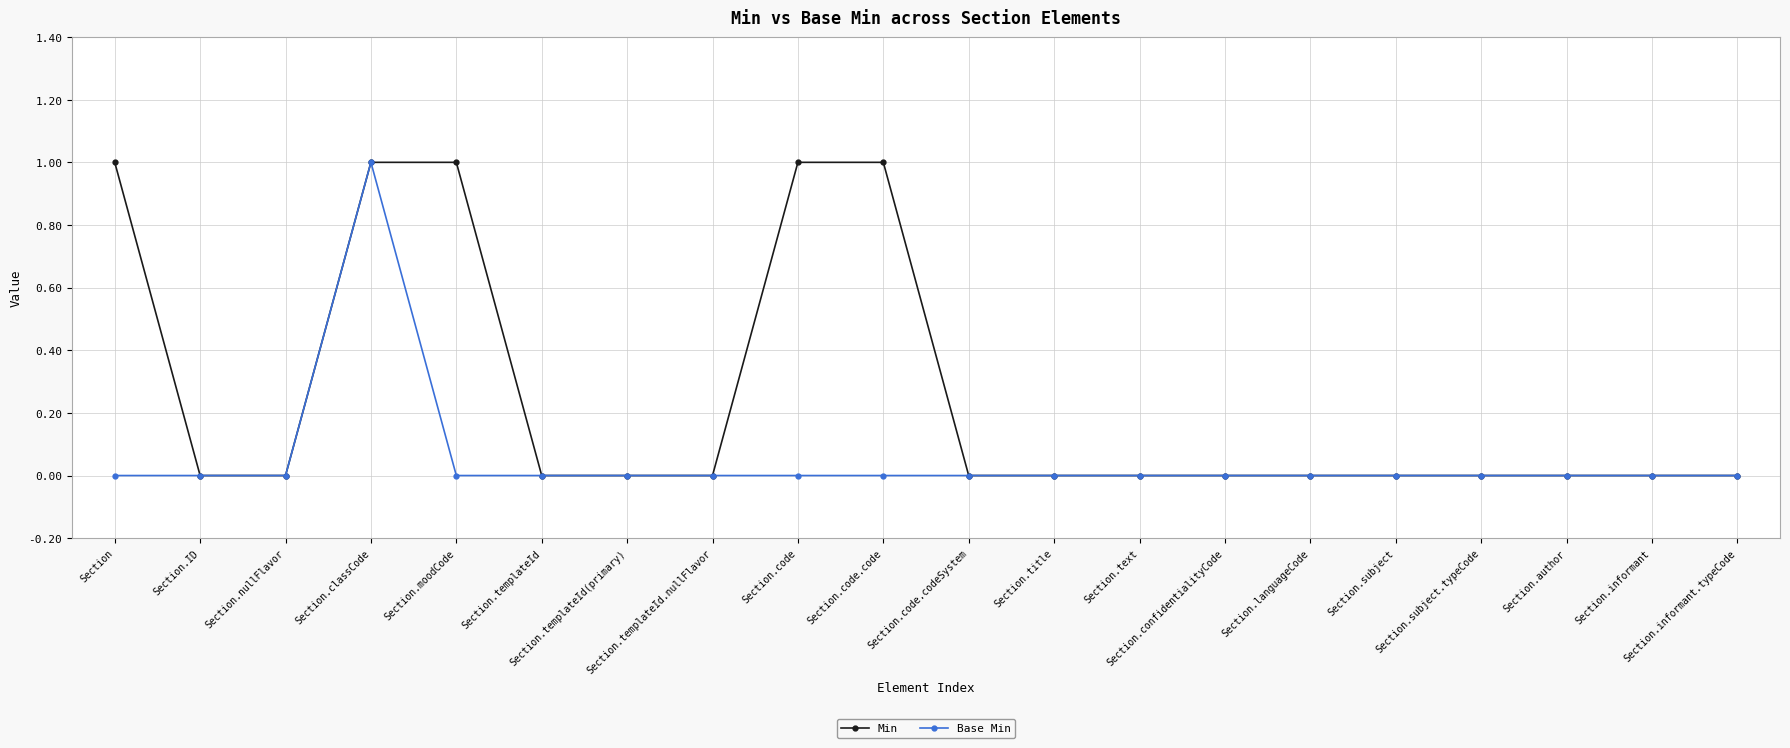

The Min series shows 0 at Section.author. True or false?

True